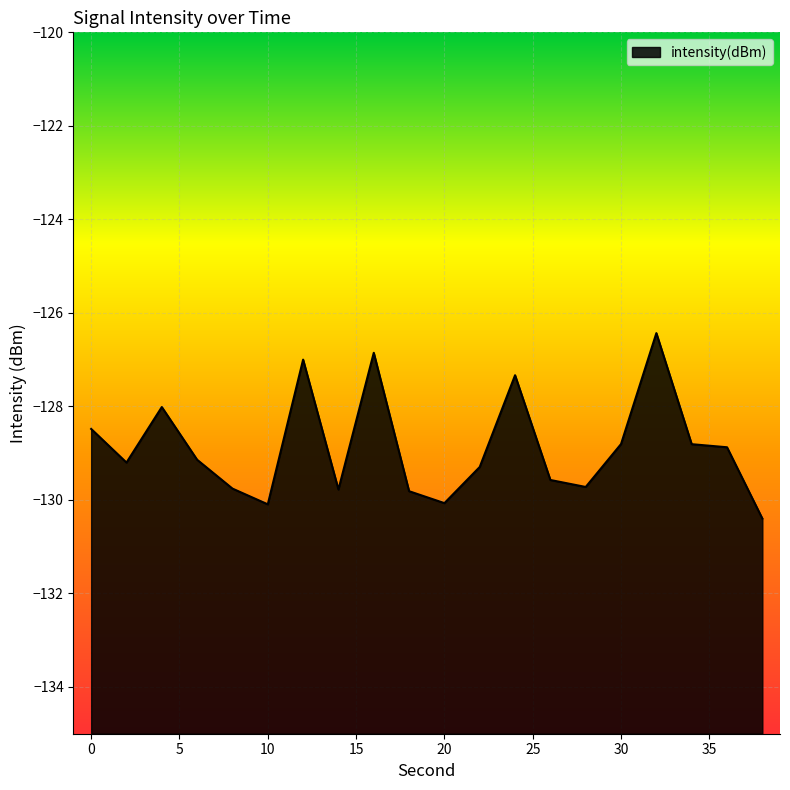

Read the value at 16.

-126.9